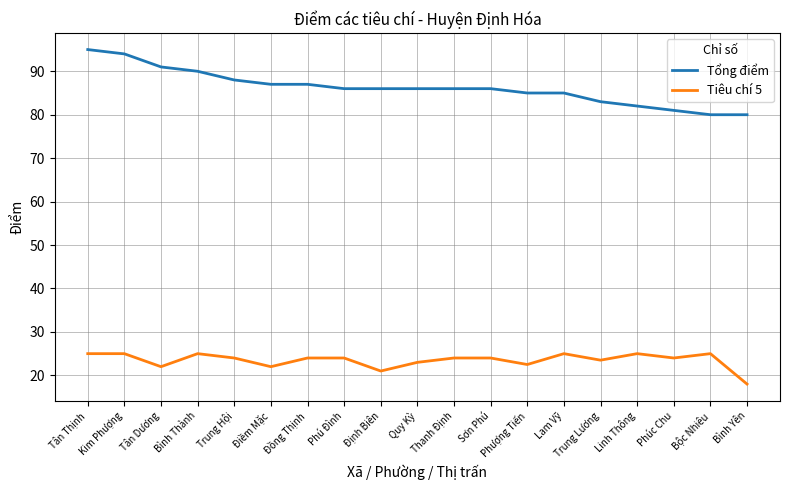

List the series in order of their peak value, highest first.

Tổng điểm, Tiêu chí 5